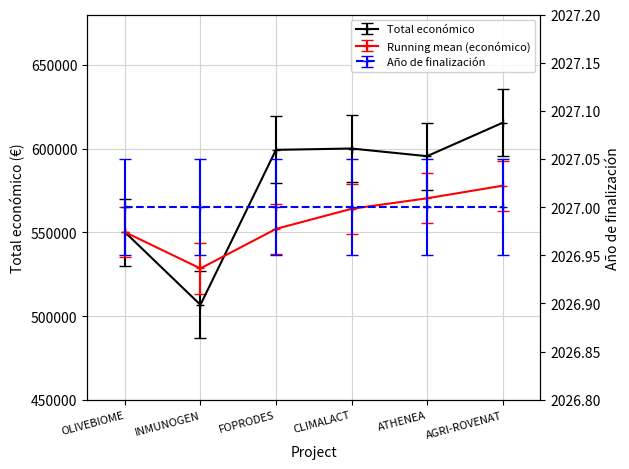

Which has a higher value, FOPRODES or OLIVEBIOME?

FOPRODES